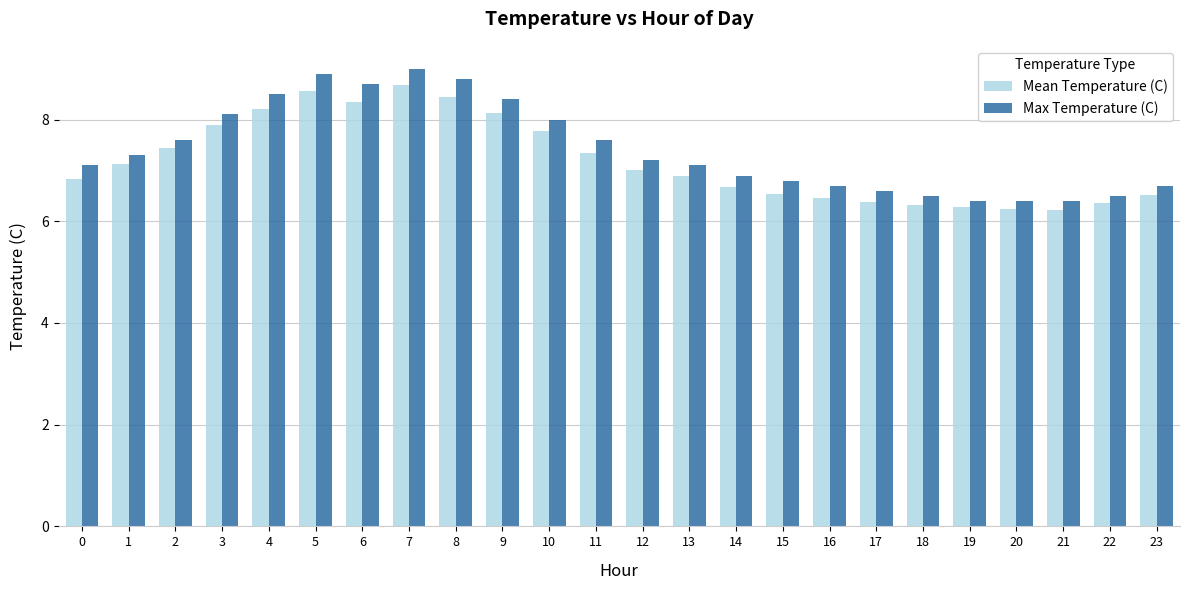

At which category is the sum across all series the highest?

7